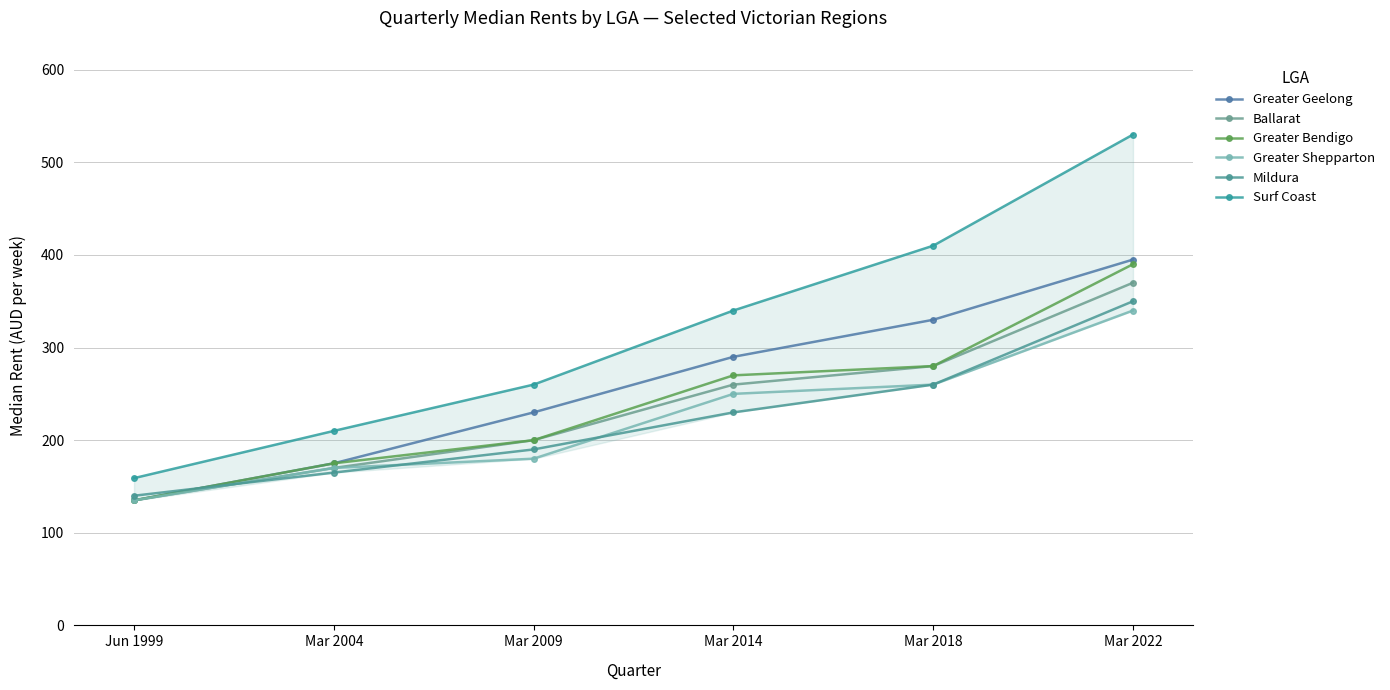

At Mar 2018, list the series in order from largest to smallest.

Surf Coast, Greater Geelong, Ballarat, Greater Bendigo, Greater Shepparton, Mildura